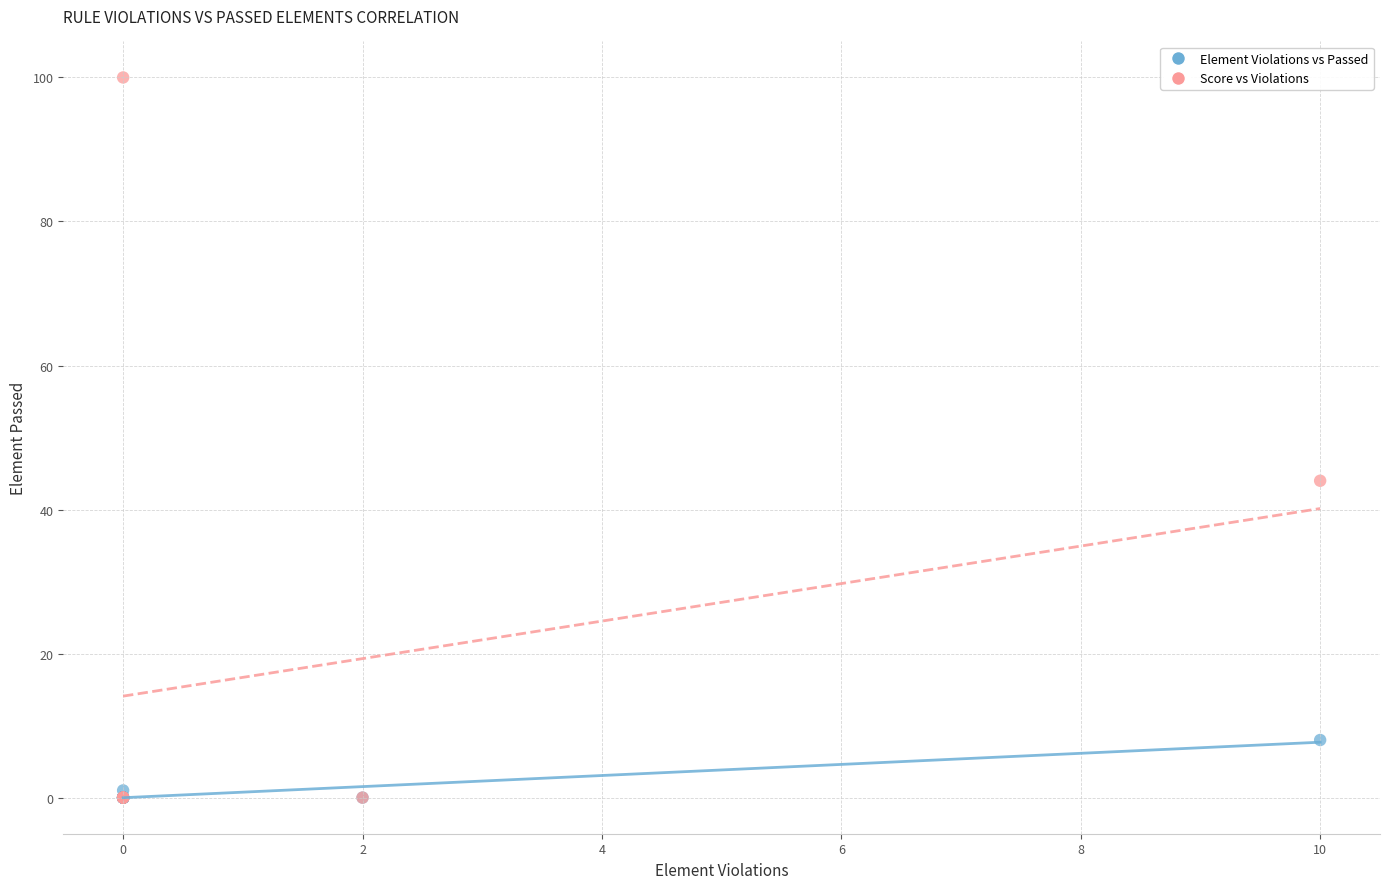

Which series reaches the maximum Y coordinate?

Score vs Violations